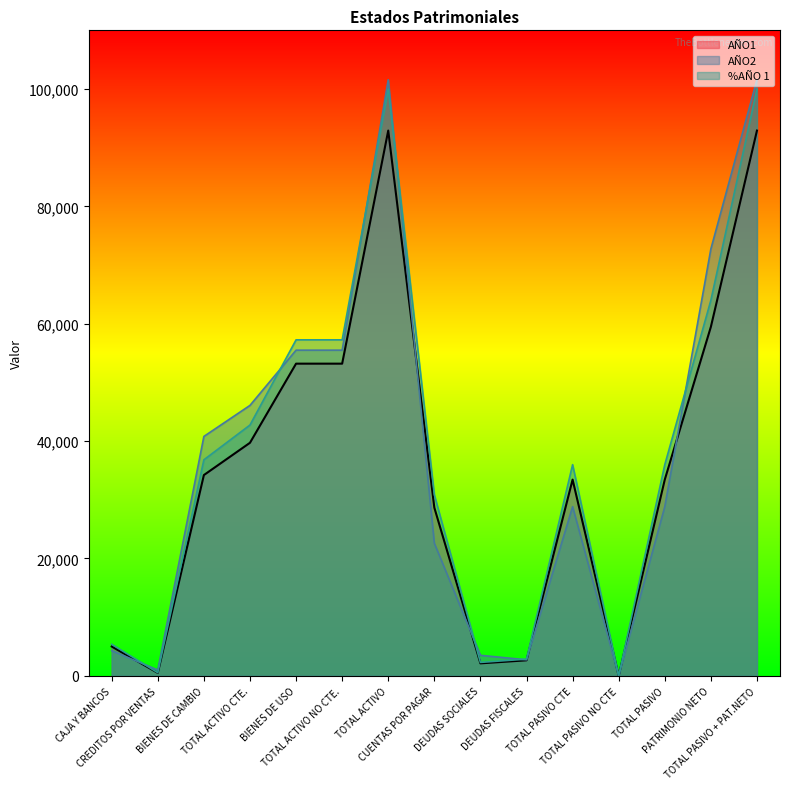

What is the sum of the AÑO2 line values at CAJA Y BANCOS and TOTAL PASIVO NO CTE?

4288